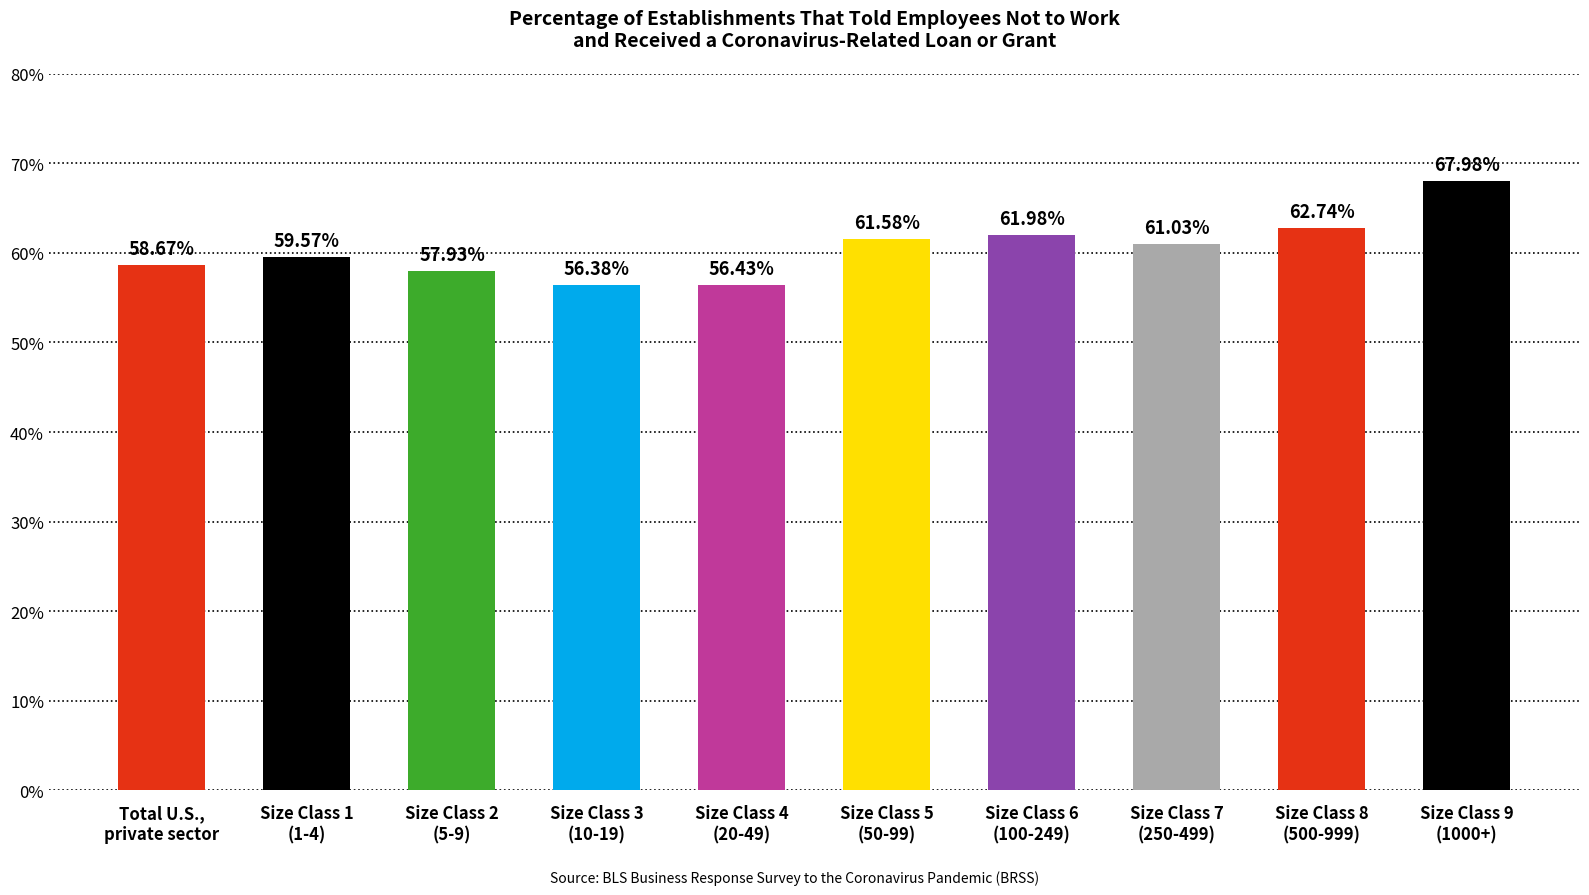

At which label is the value closest to 62?

Size Class 6
(100-249)